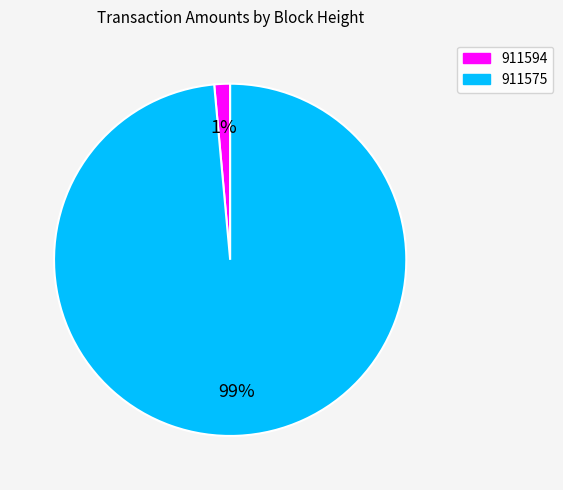

Combined, do 911594 and 911575 account for over 50%?

Yes